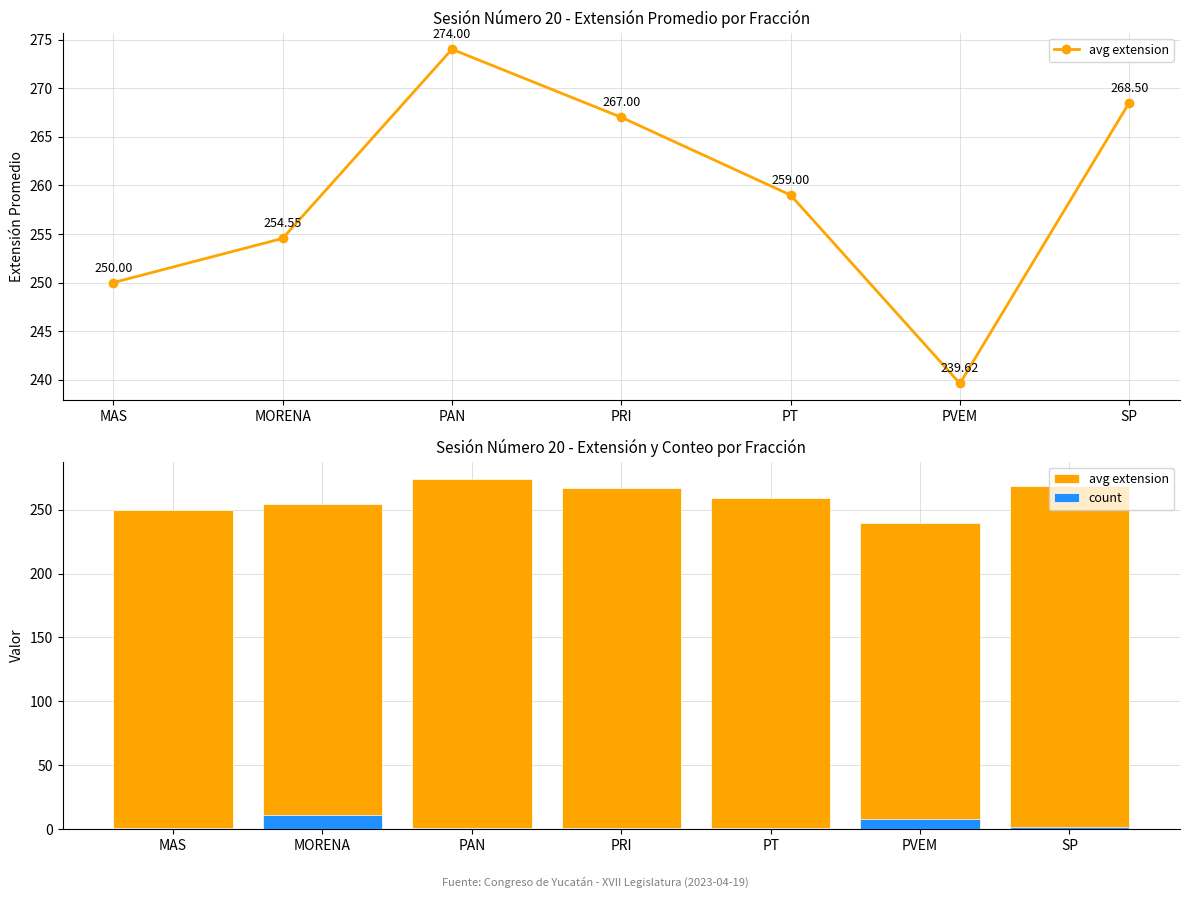

What is the label of the 3rd bar from the left?

PAN